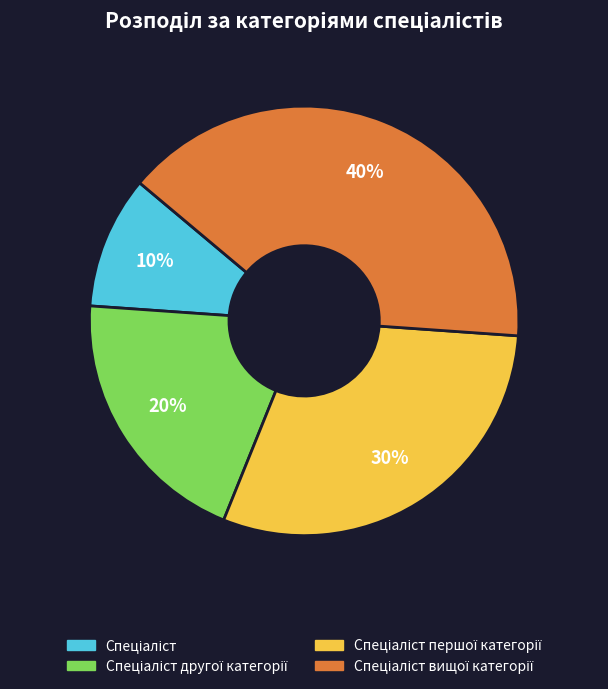

To the nearest percent, what is the difference between the largest and smallest slice percentages?

30%